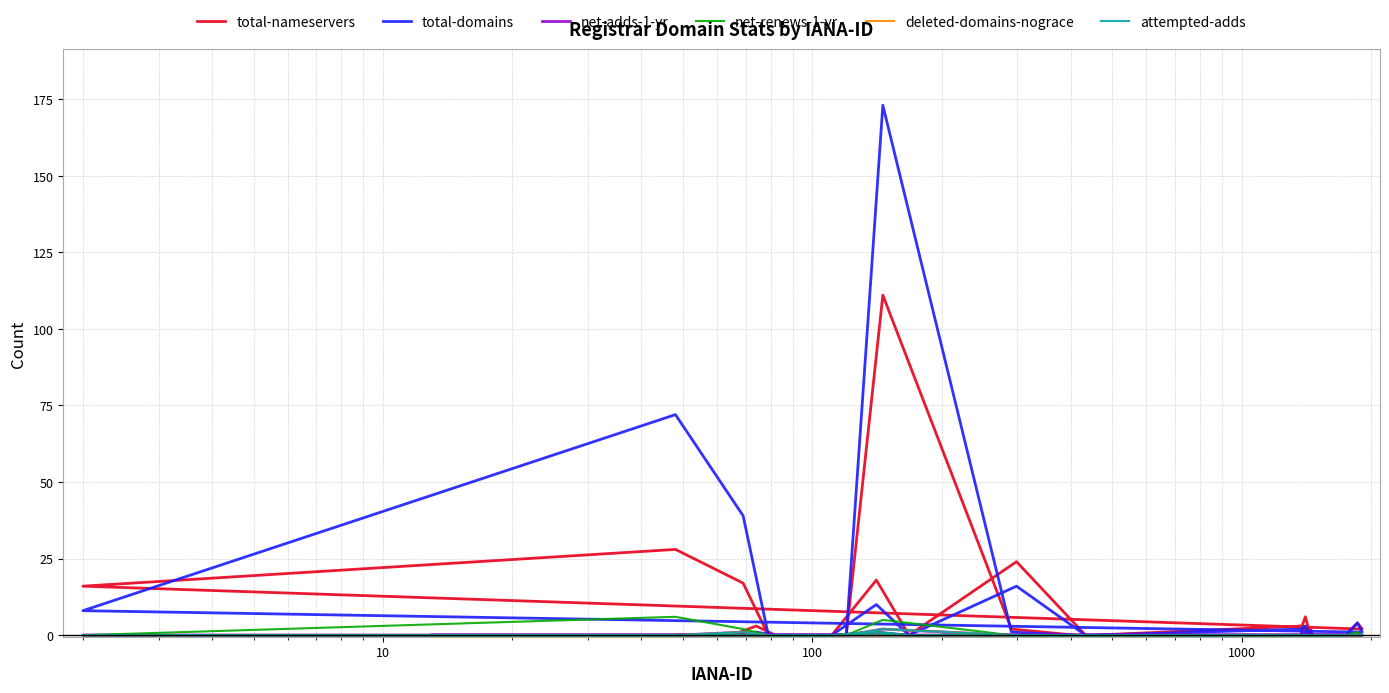

At how many categories does at least one series exceed 74?

1